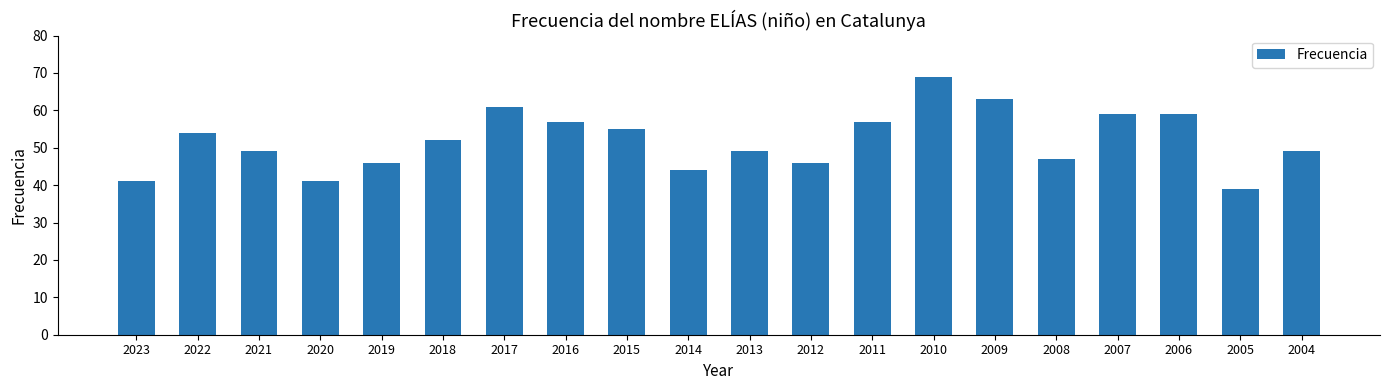

At which label does the data first exceed 52?

2022